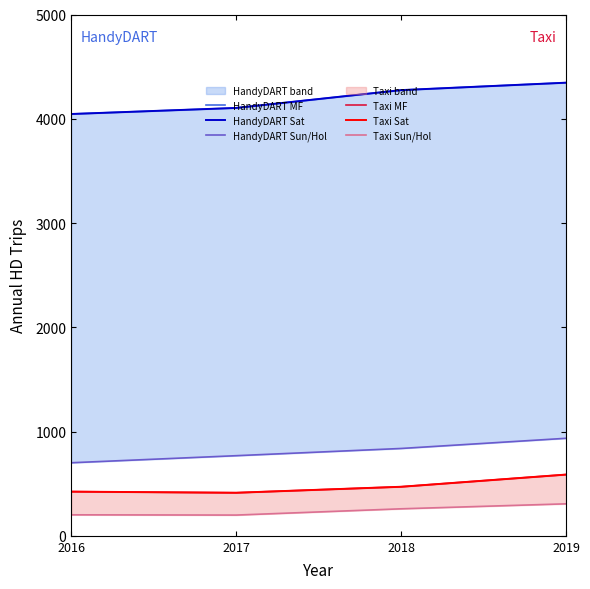

How many data points in HandyDART Sat are above 4274?

2